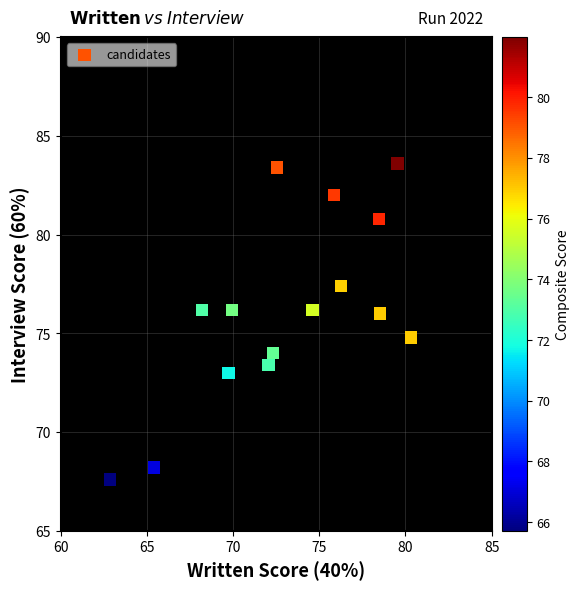

What is the range of X values (max minus min)?

17.5